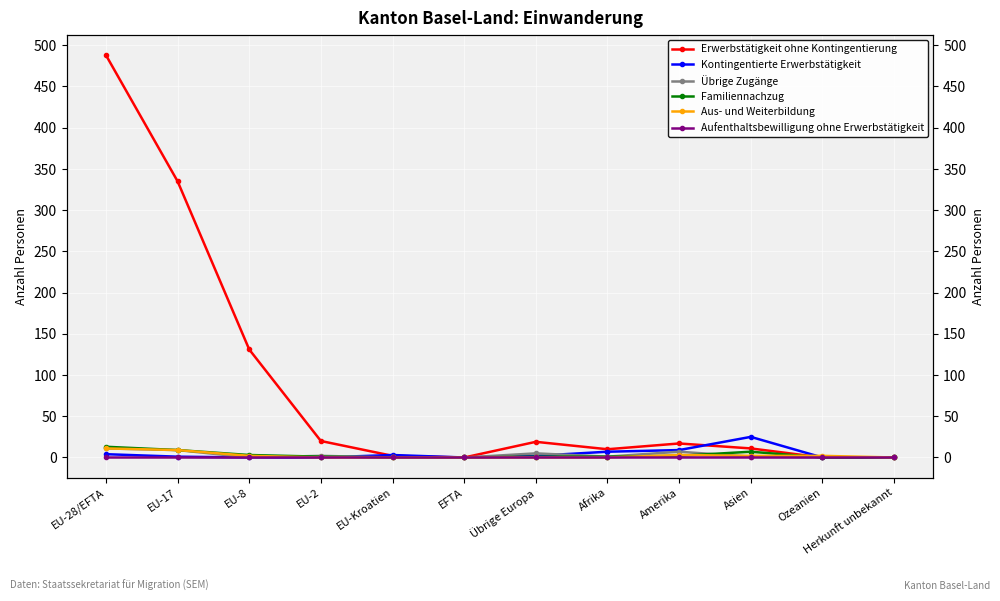

What are all the series names shown in the legend?

Erwerbstätigkeit ohne Kontingentierung, Kontingentierte Erwerbstätigkeit, Übrige Zugänge, Familiennachzug, Aus- und Weiterbildung, Aufenthaltsbewilligung ohne Erwerbstätigkeit